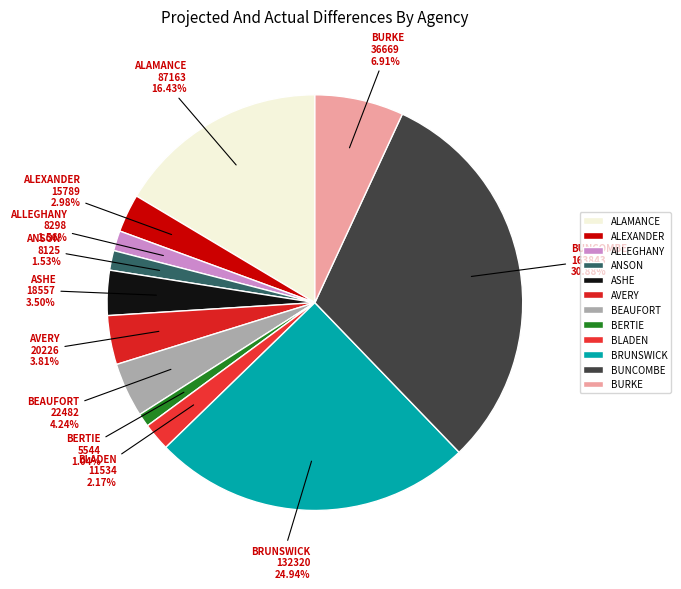

How much of the chart is everything except BLADEN?

97.8%